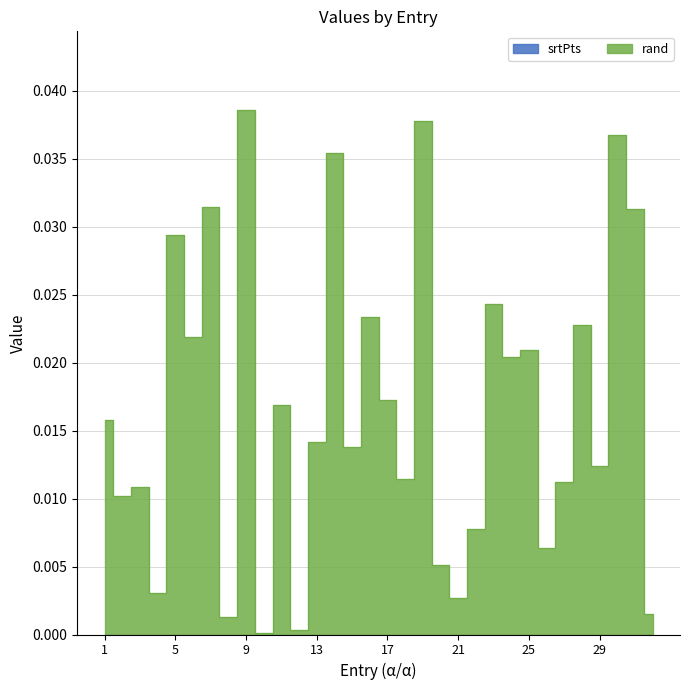

At which category does the chart reach its minimum across all series?

10